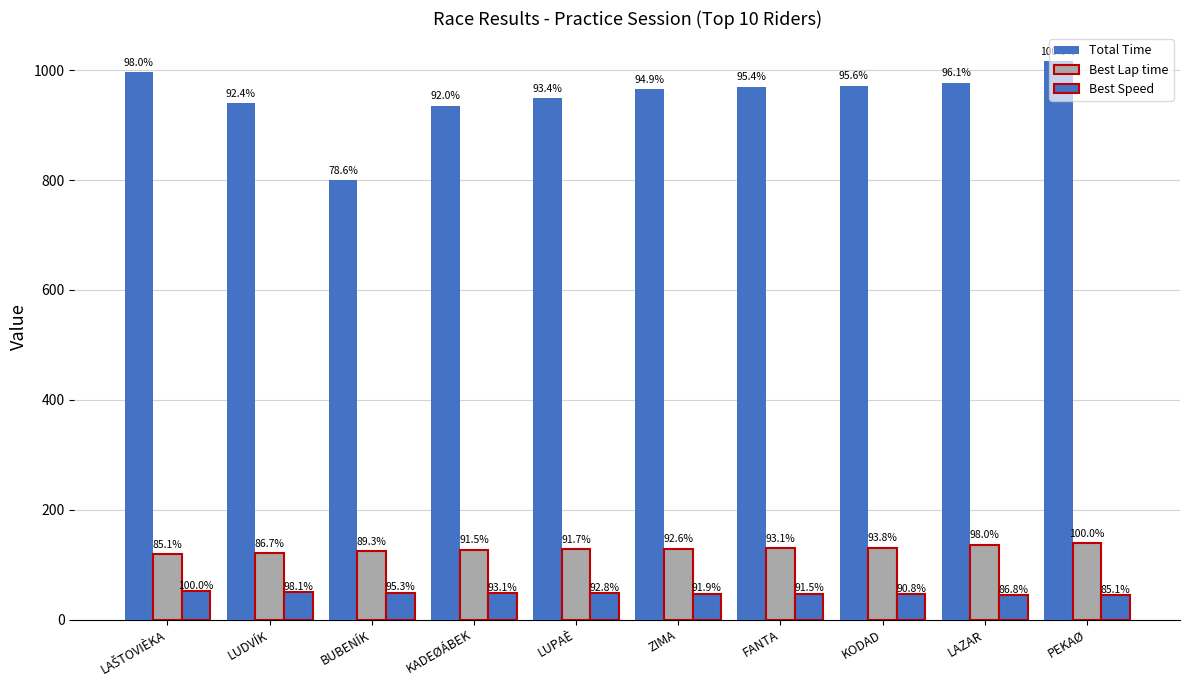

Read the Best Lap time value at KADEØÁBEK.

127.5